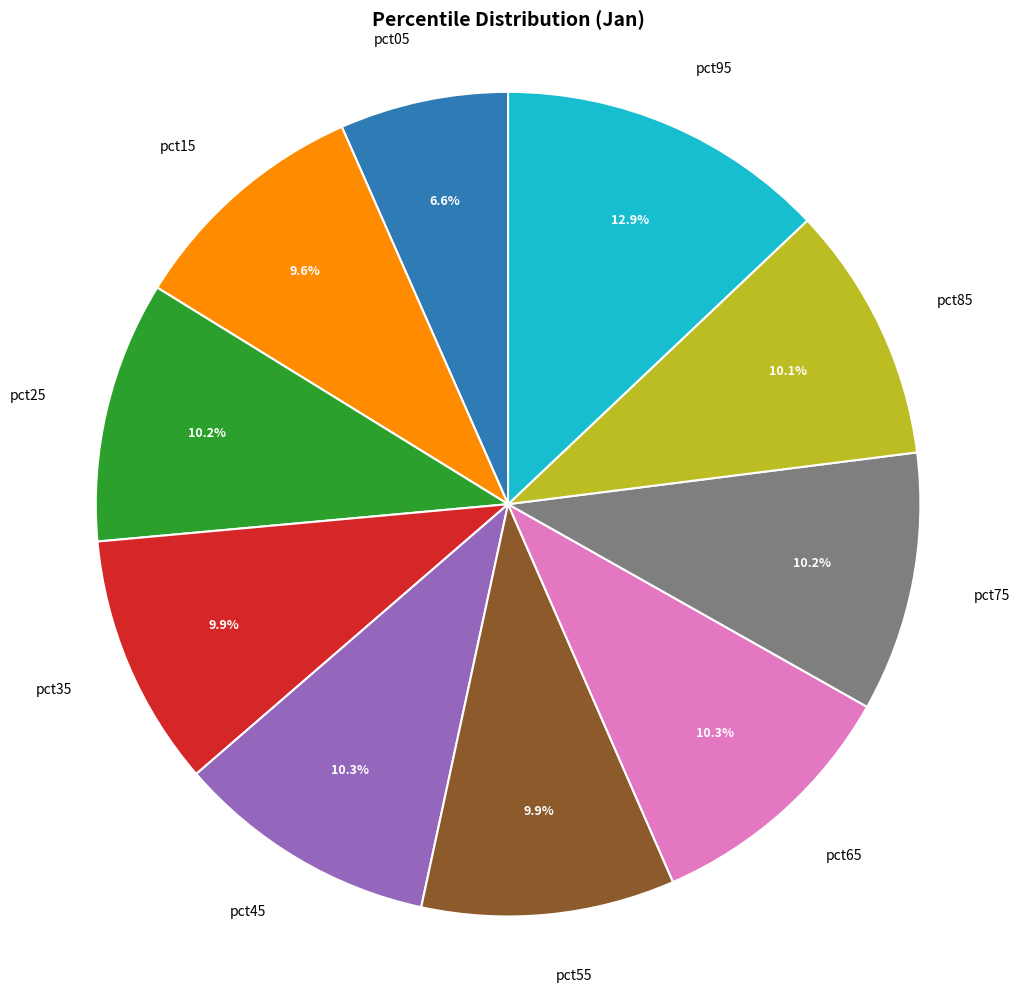

What is the smallest slice in the pie chart?

pct05